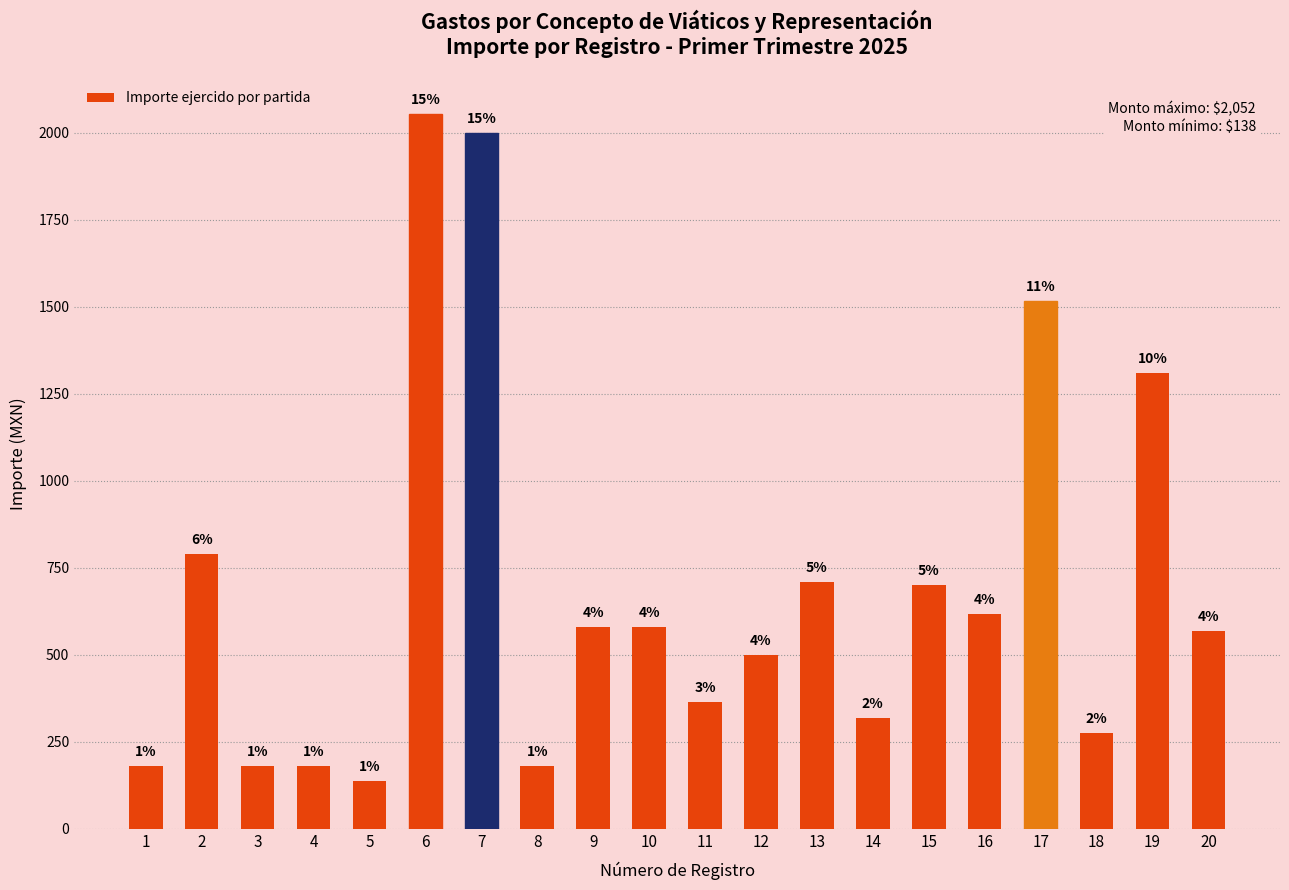

Which has a higher value, 14 or 13?

13